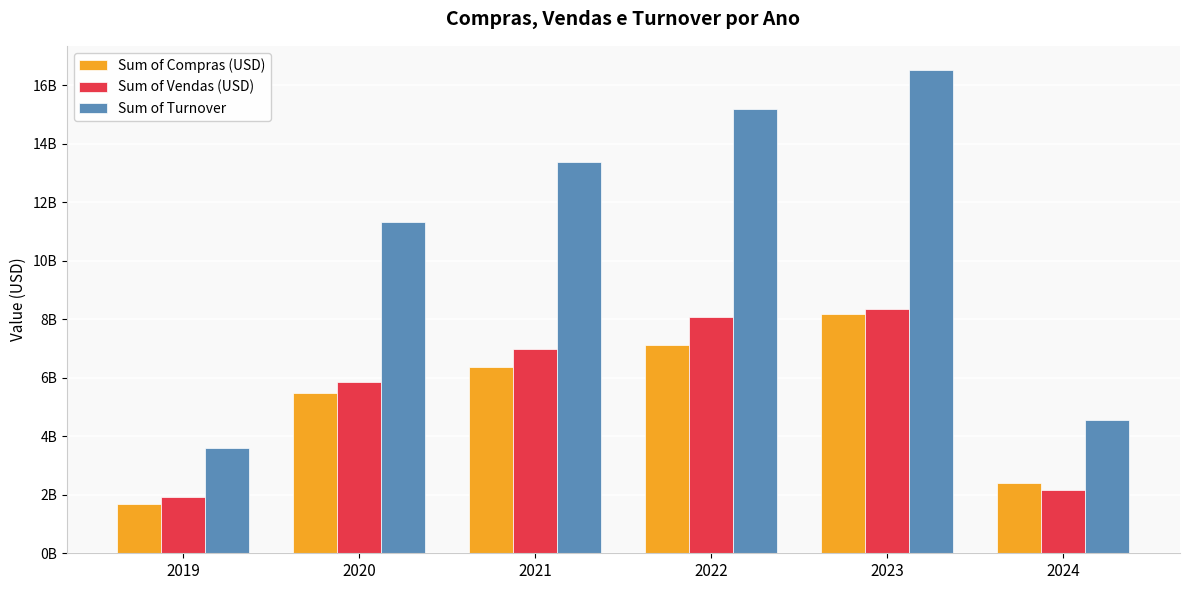

Is the value of Sum of Vendas (USD) at 2019 greater than the value of Sum of Compras (USD) at 2020?

No